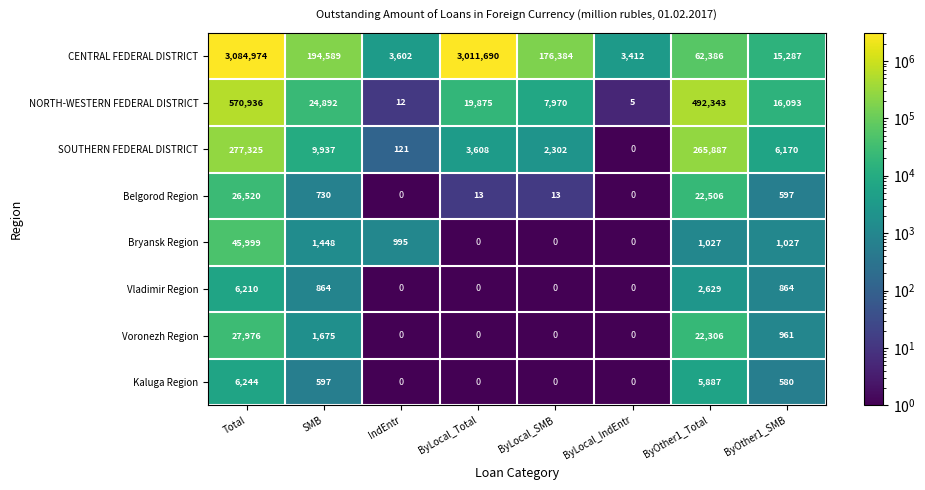

Which series has the widest spread of values?

CENTRAL FEDERAL DISTRICT